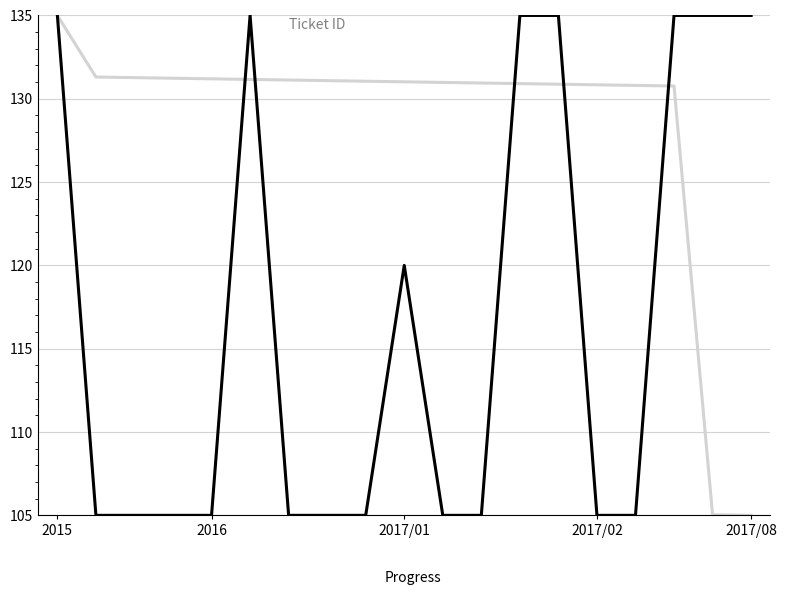

What is the greatest value displayed?

135.0